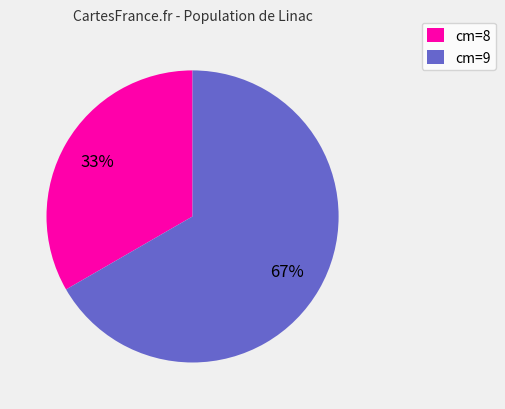

To the nearest percent, what is the average slice percentage?

50%